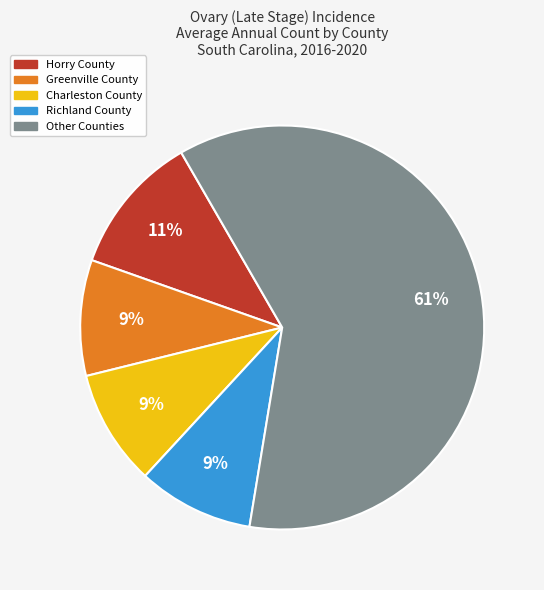

To the nearest percent, what is the average slice percentage?

20%